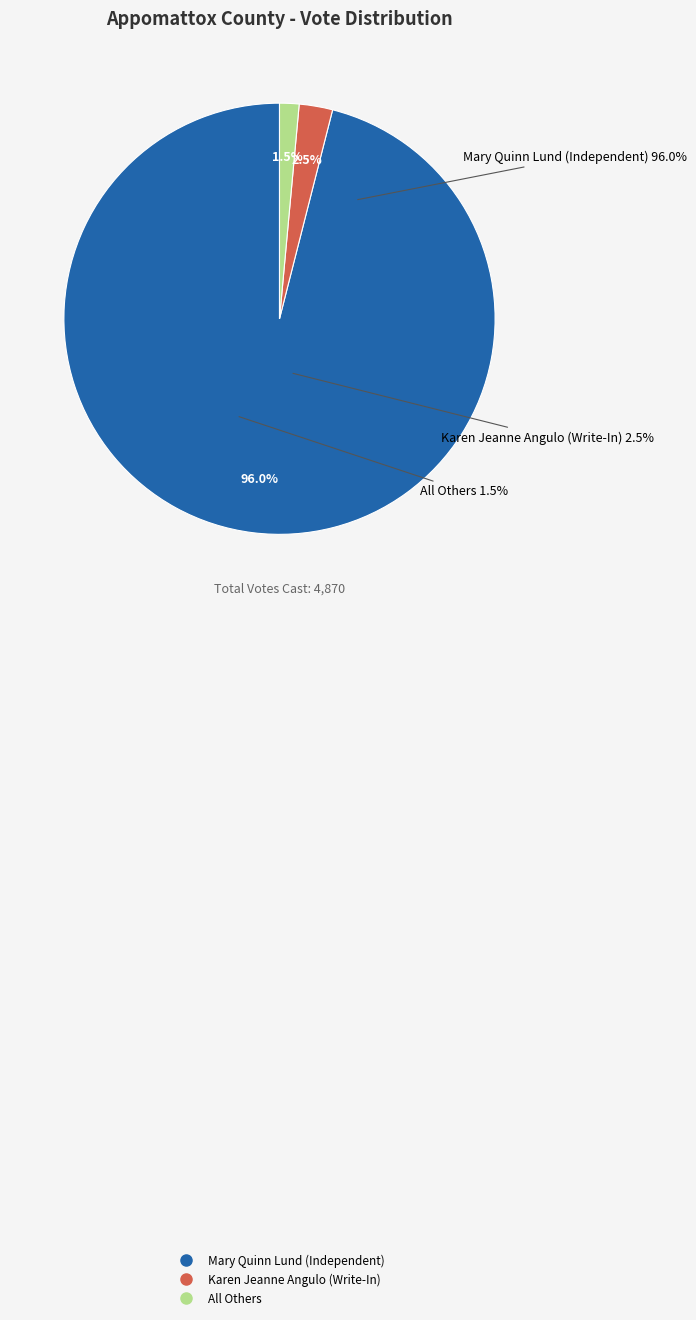

To the nearest percent, what percentage of the pie is Mary Quinn Lund (Independent)?

96%